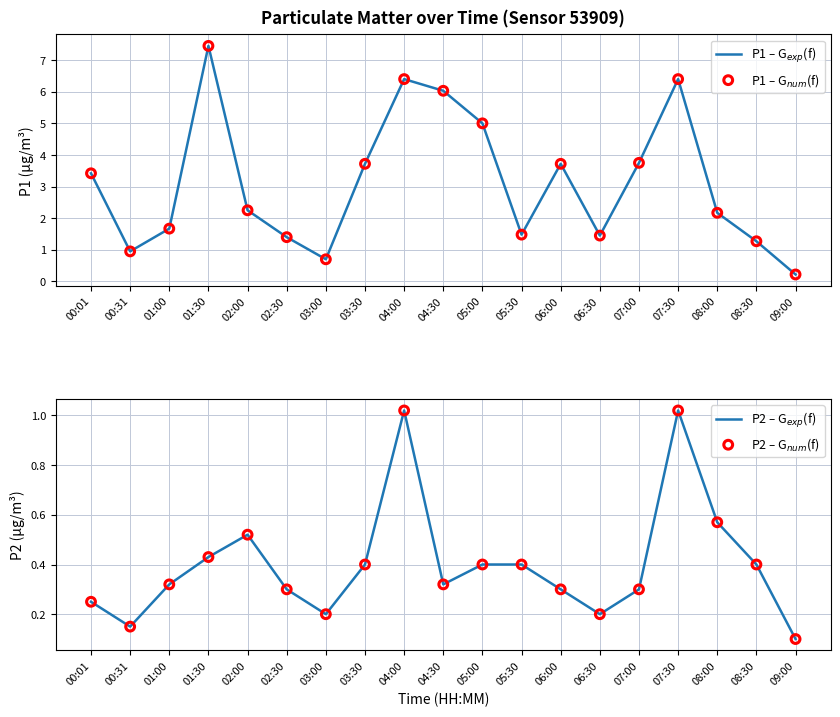

Which series reaches the minimum Y coordinate?

P2 – G$_{exp}$(f)